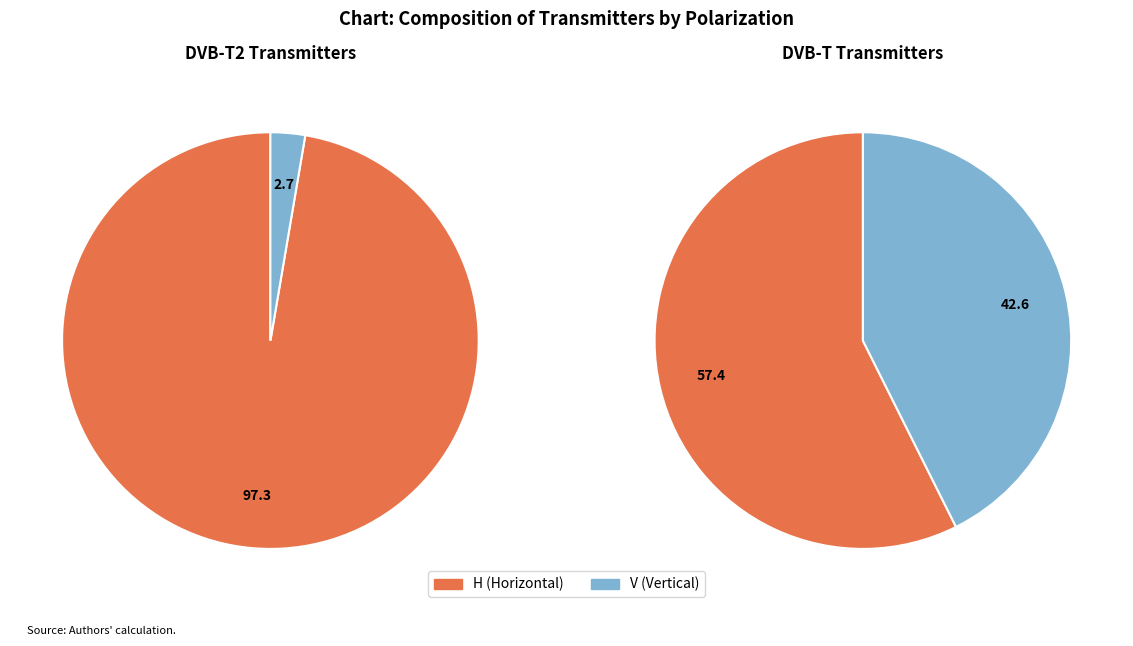

To the nearest percent, what is the average slice percentage?

50%